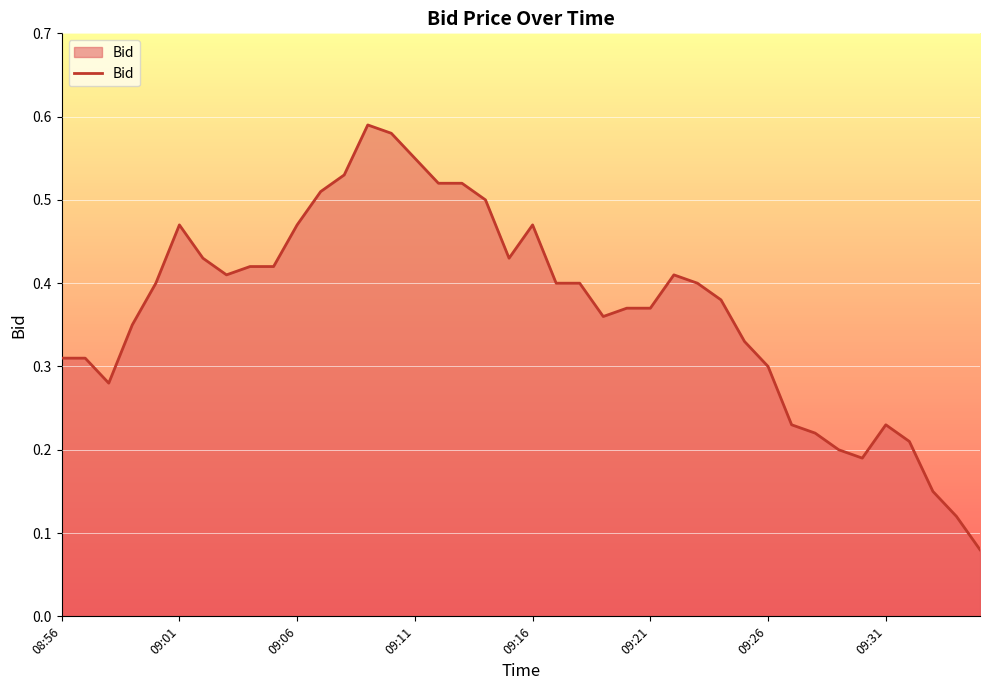

Is this an area chart (filled region under the line)?

Yes